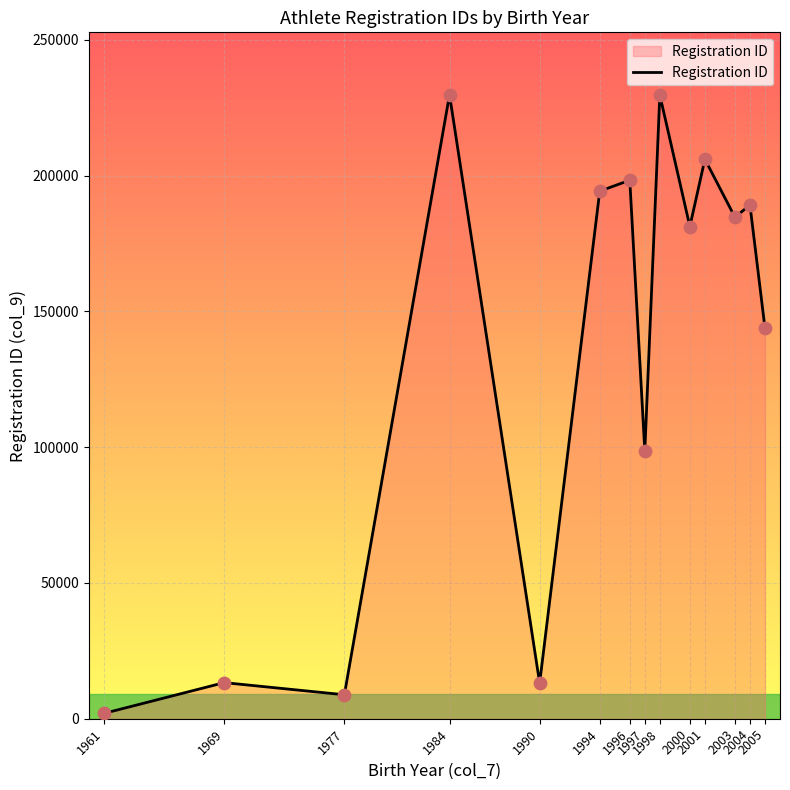

What is the change in value from 1990 to 1997?

+85398.3